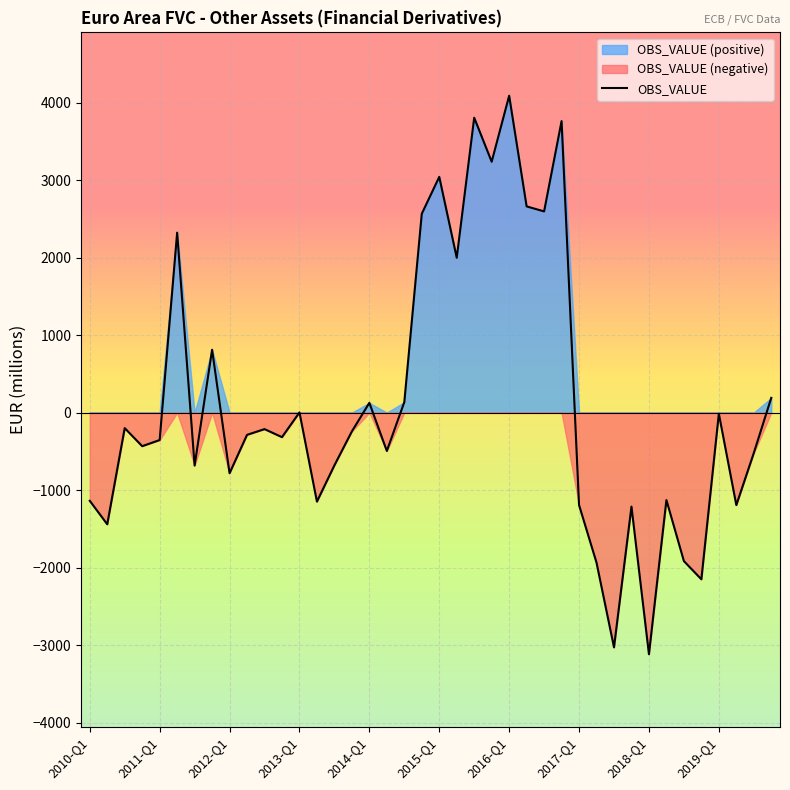

True or false: there are more than 1 points higher than both neighbors.

True